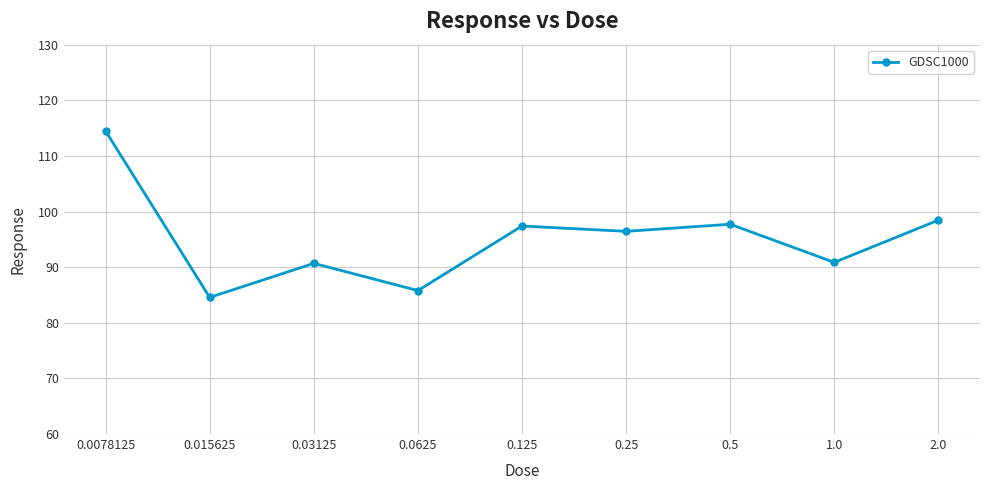

Which category has the highest value across all series?

0.0078125